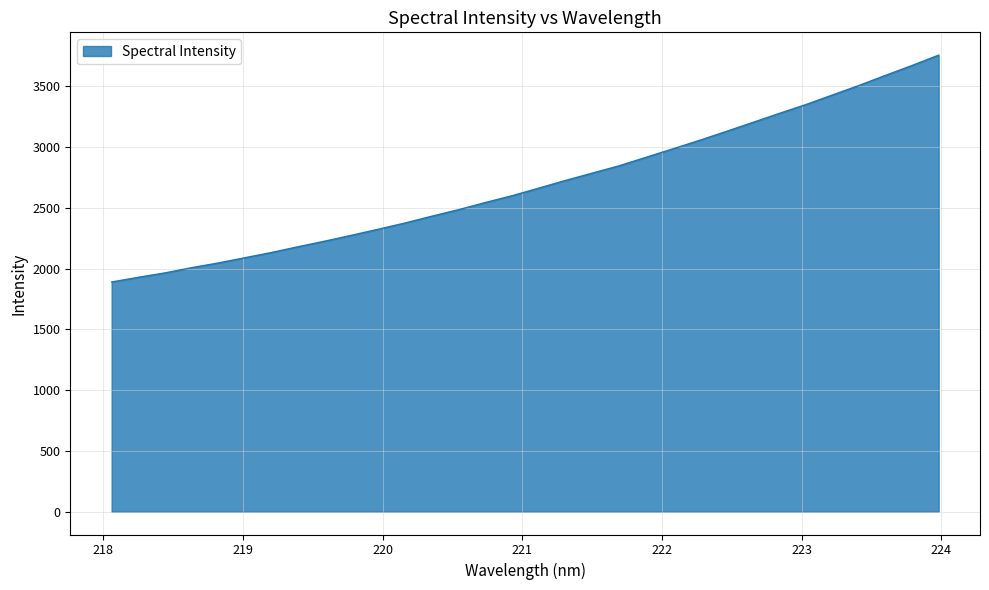

Count the number of categories in the chart.

32